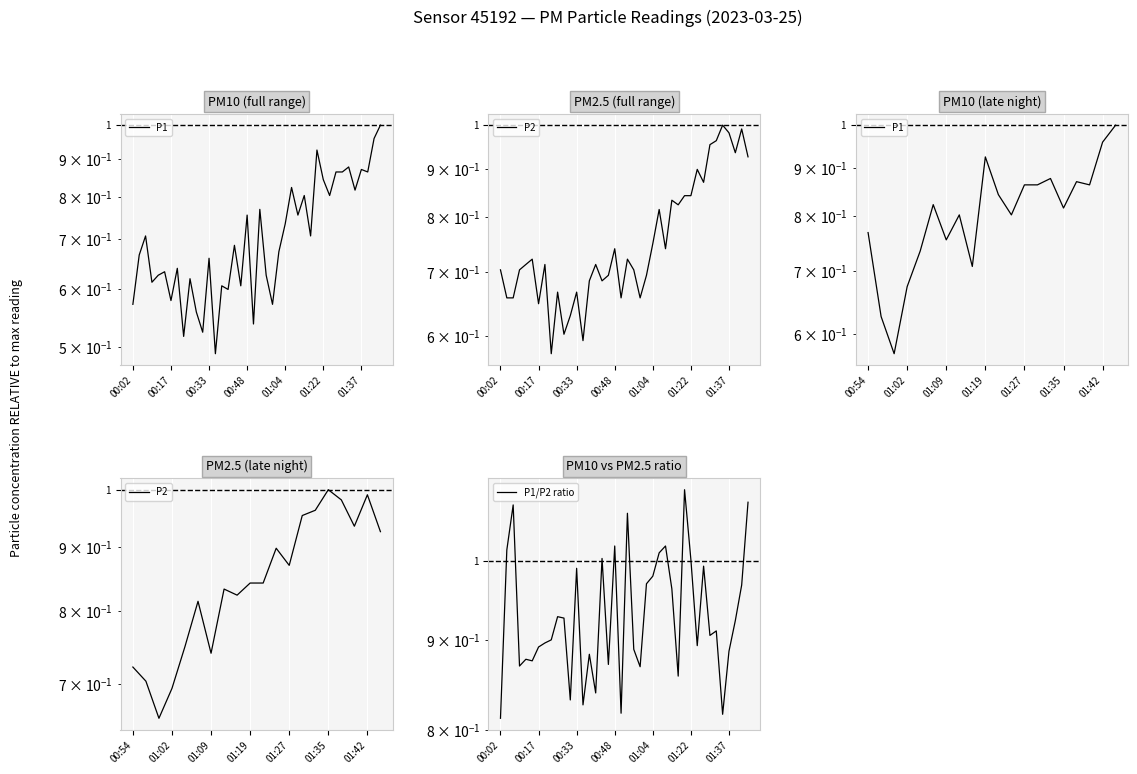

At which category does P1 reach its first local valley?

3